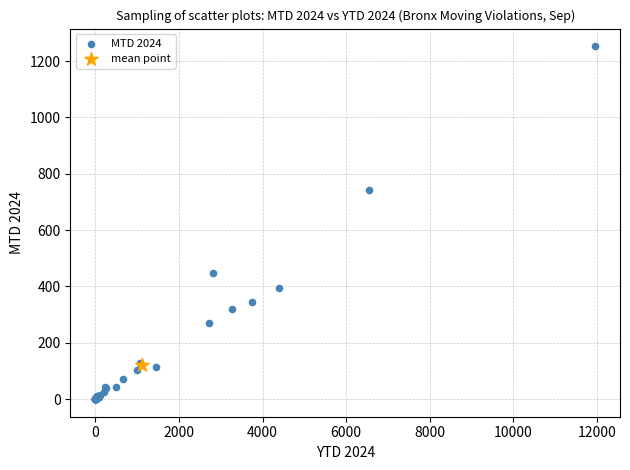

What are all the series names shown in the legend?

MTD 2024, mean point